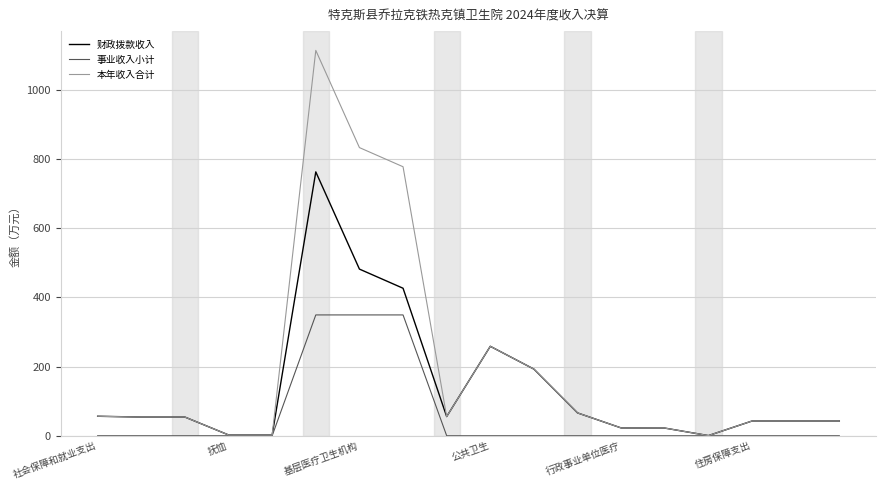

List the series in order of their peak value, highest first.

本年收入合计, 财政拨款收入, 事业收入小计